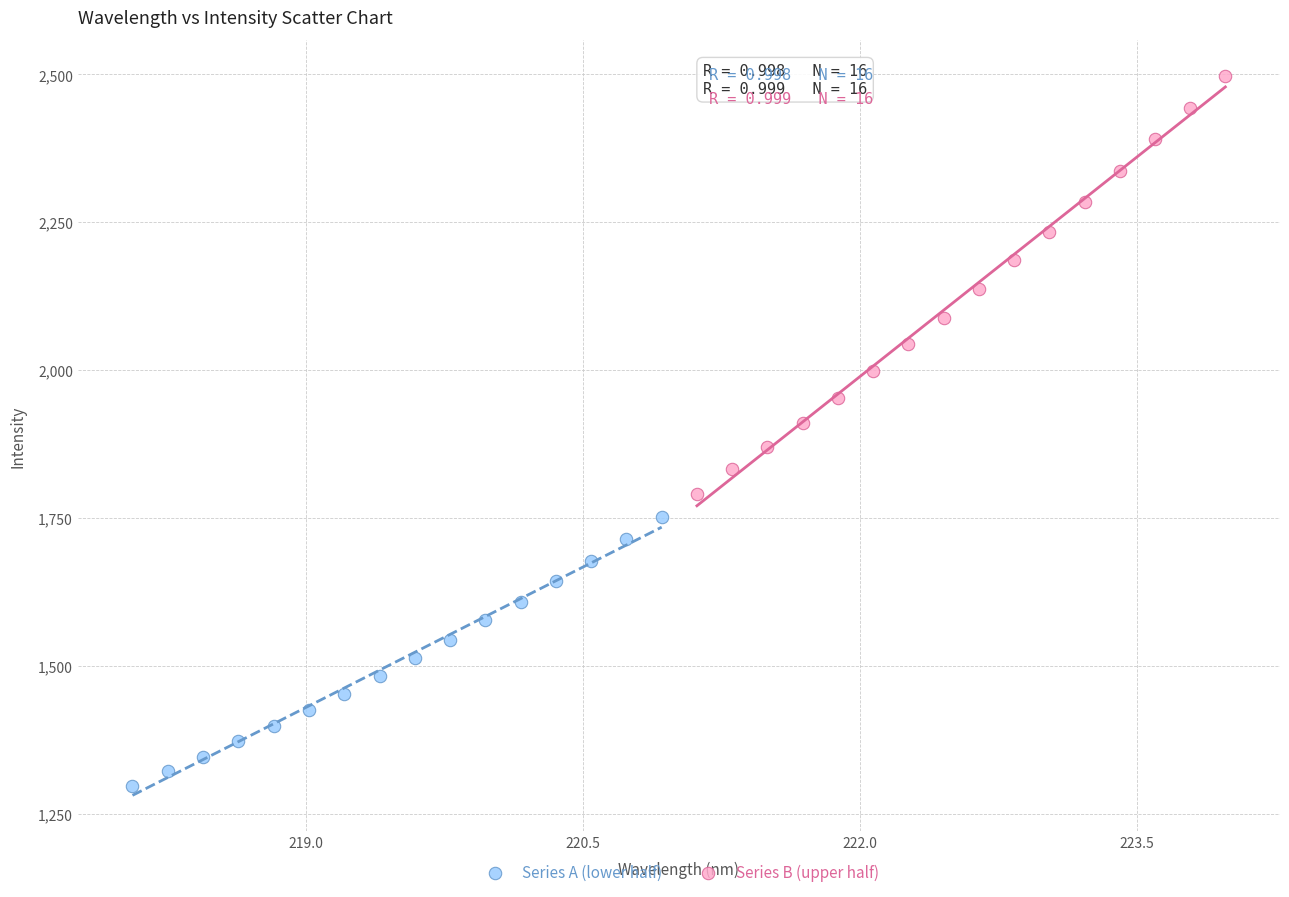

Which series reaches the minimum Y coordinate?

Series A (lower half)